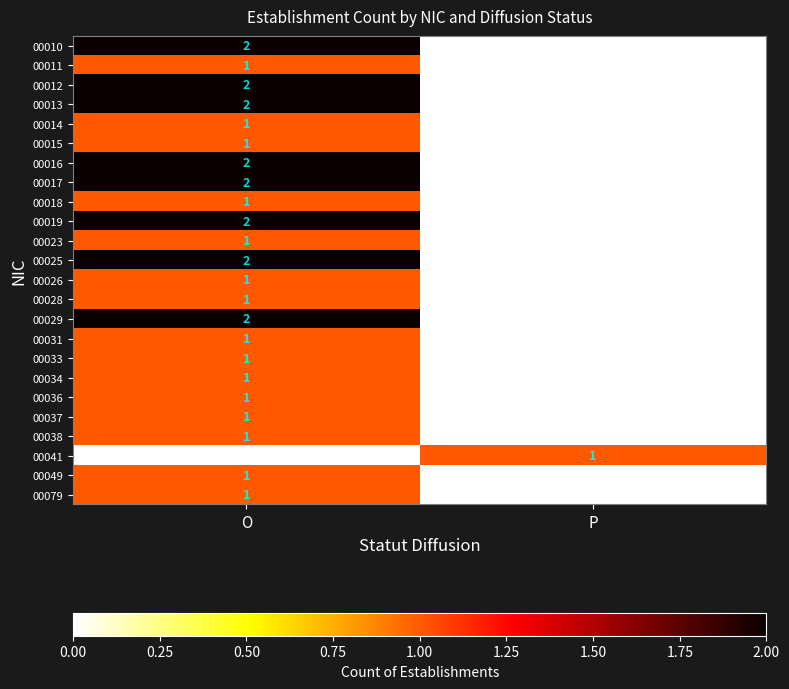

True or false: 00018 has a value of 0 at O.

False